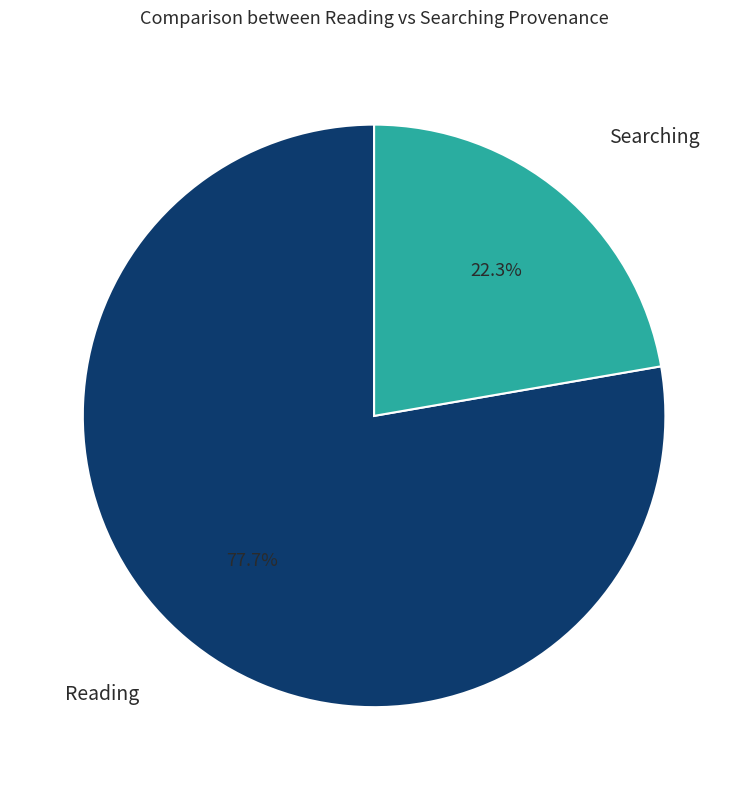

How many slices are in this pie chart?

2